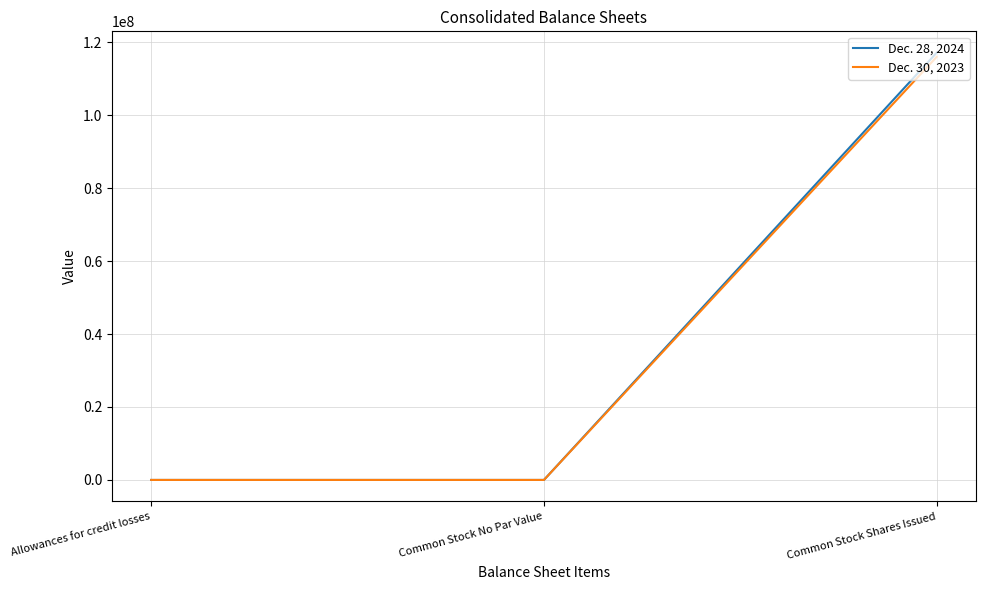

List the series in order of their peak value, highest first.

Dec. 28, 2024, Dec. 30, 2023